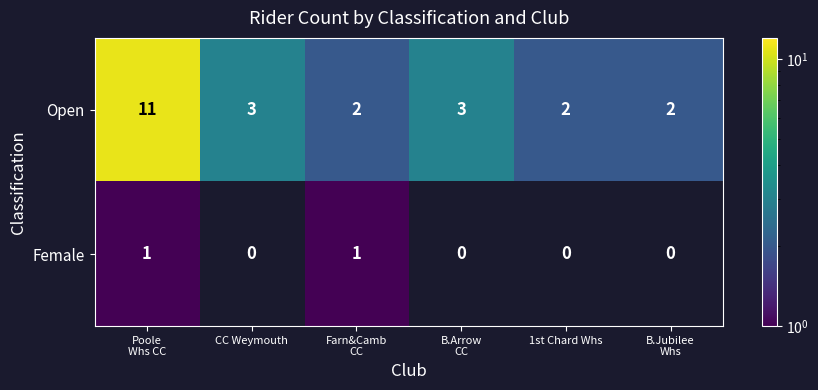

Which series changed the most between Poole
Whs CC and B.Arrow
CC?

Open